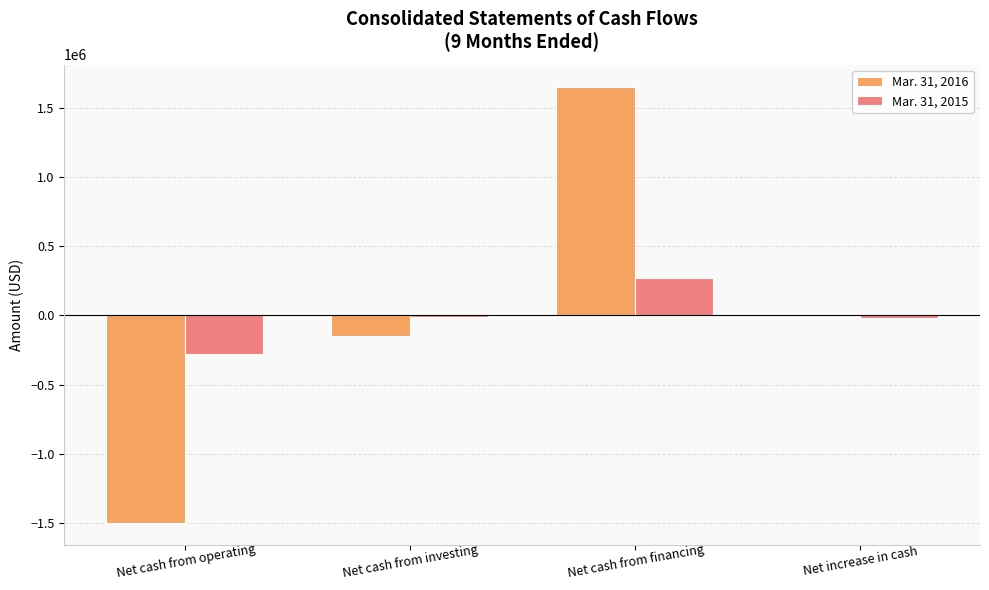

Is it true that Mar. 31, 2016 equals -1501967 at Net cash from operating?

True